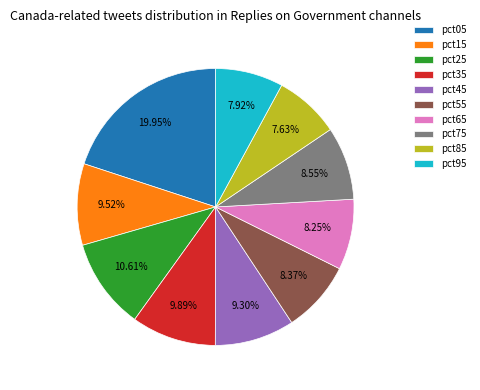

Is there a majority slice in this chart?

No